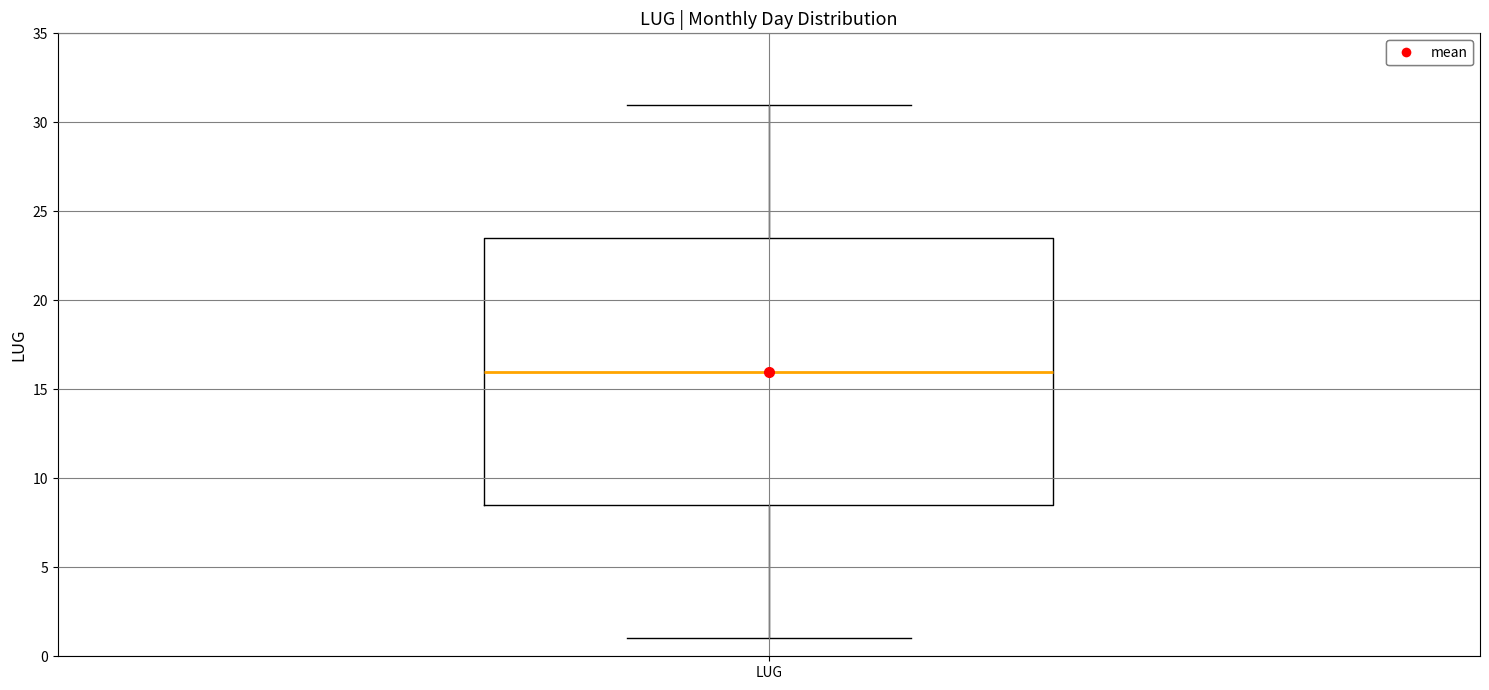

Read this box plot against the y-axis: the position of the median line, the range covered by the box, and the ends of both whiskers. The values are not printed on the chart, so give them approximately, as read against the axis.

median 16.0, box 8.5 to 23.5, whiskers 1.0 to 31.0